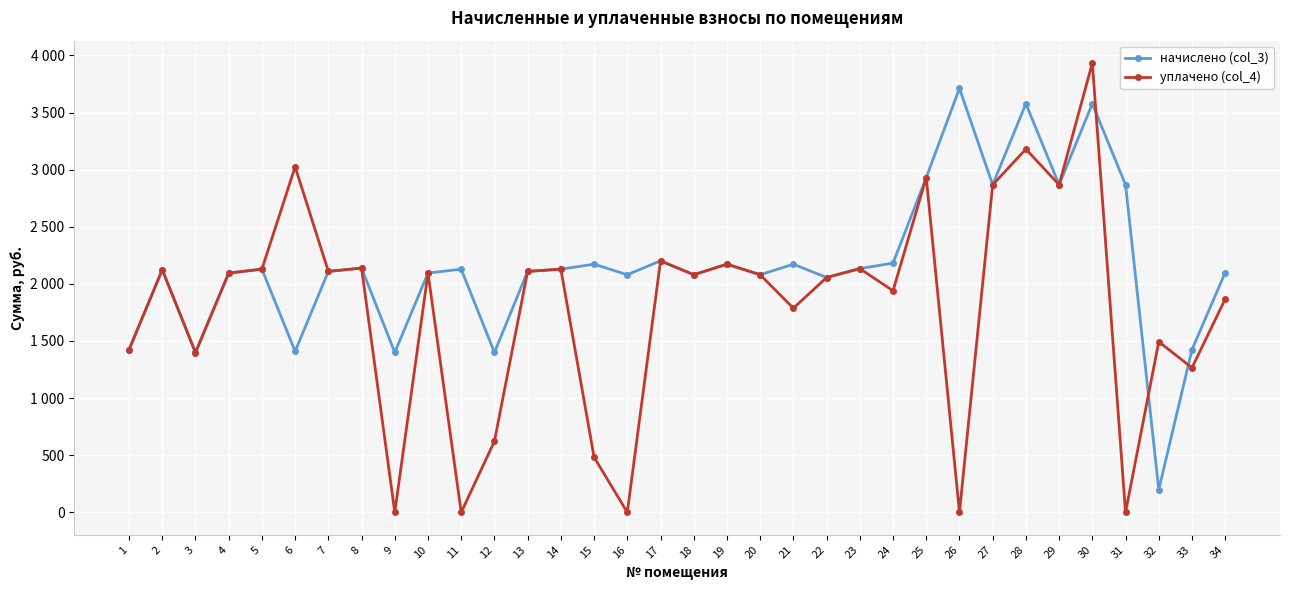

Is this an area chart (filled region under the line)?

No